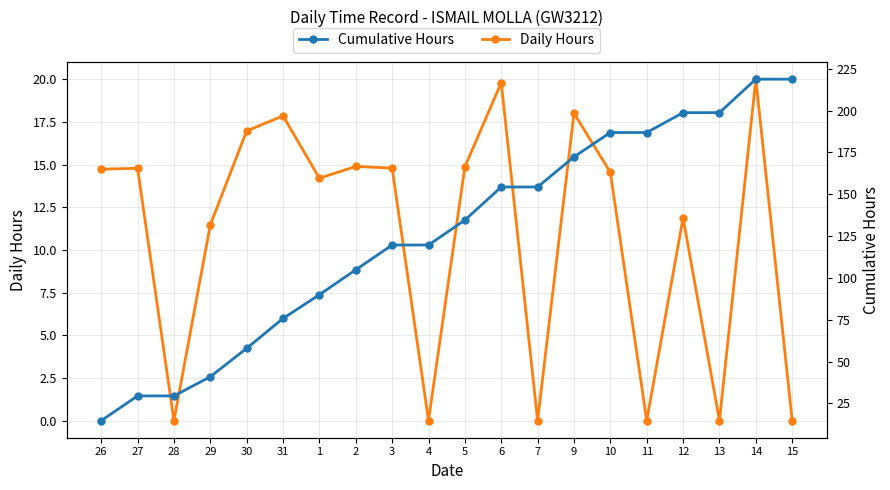

Which series has the largest total across all categories?

Cumulative Hours